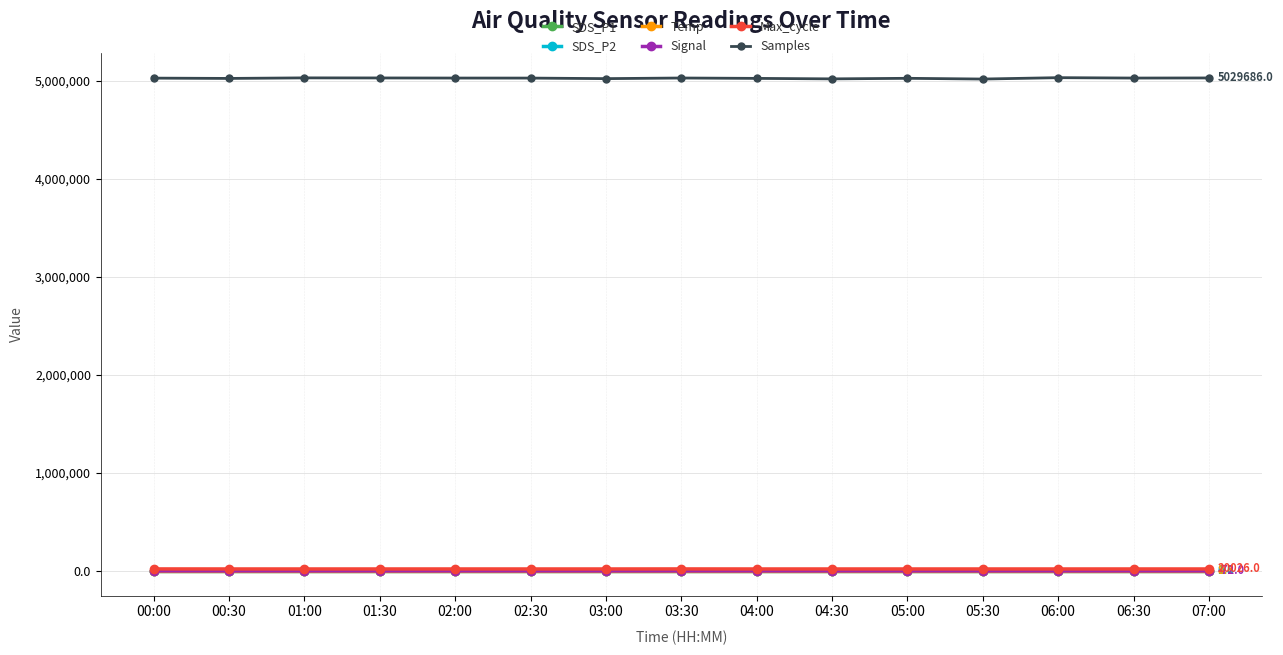

What is the greatest value displayed?

5032692.0